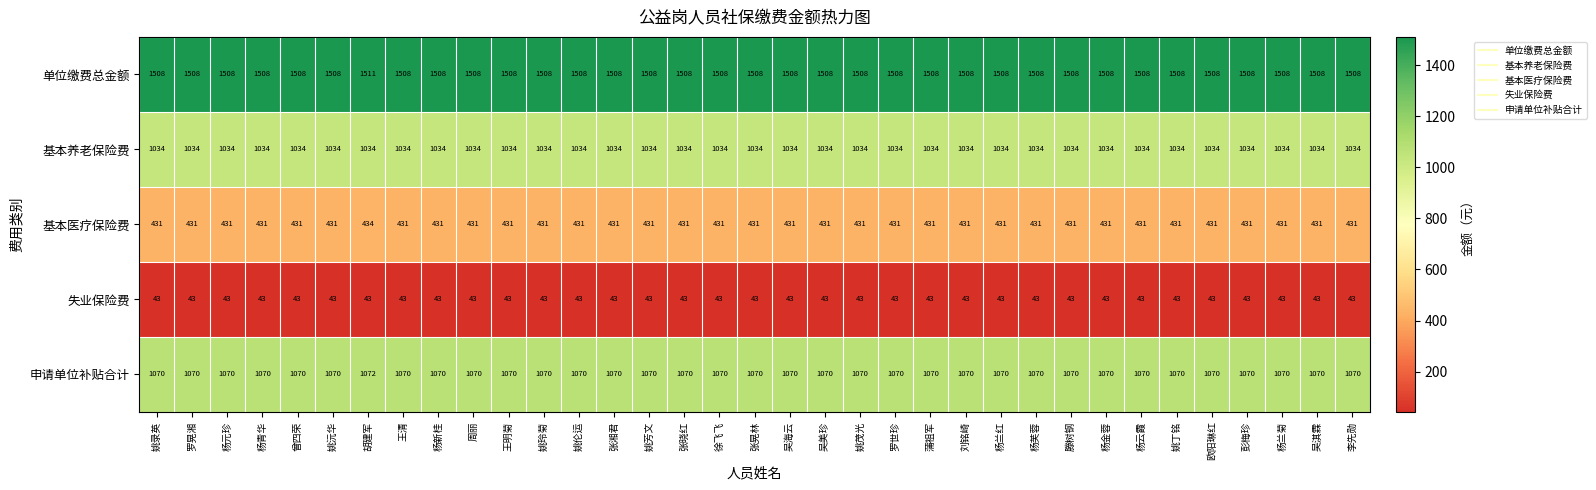

Rank the series at 胡建军 from highest to lowest value.

单位缴费总金额, 申请单位补贴合计, 基本养老保险费, 基本医疗保险费, 失业保险费